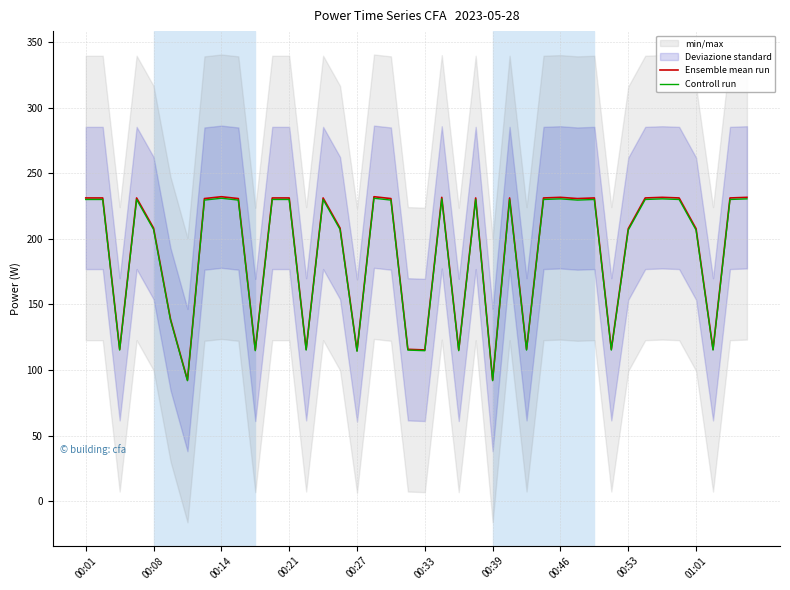

Which series has the largest total across all categories?

Ensemble mean run